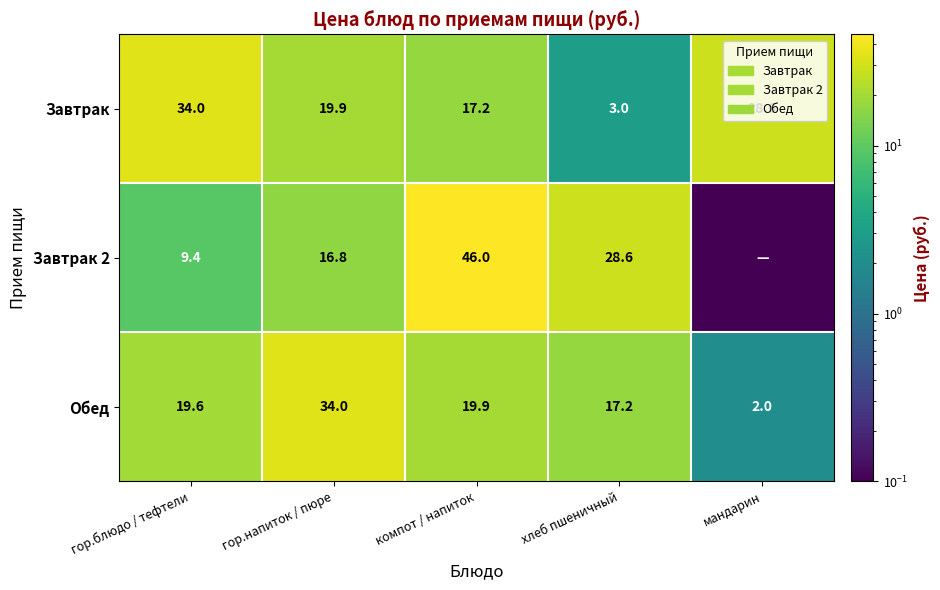

What is the total value across all series at хлеб пшеничный?

48.8